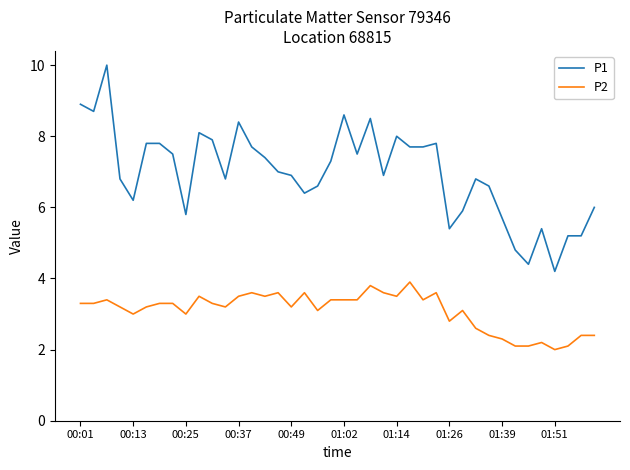

What is the highest value of the P2 series?

3.9